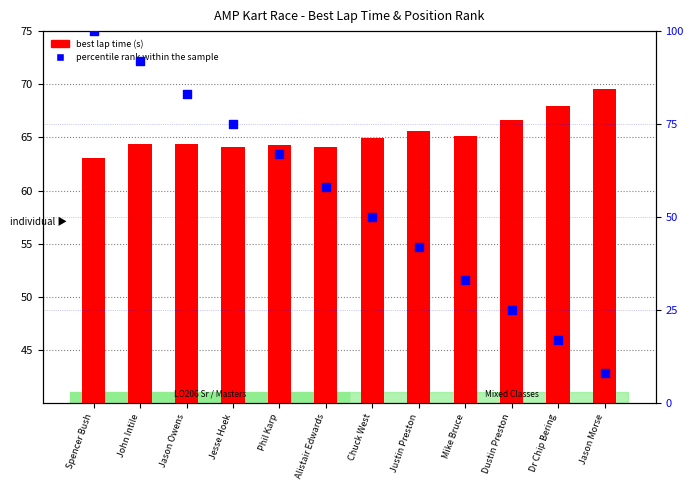

What is the total value across all series at Dustin Preston?

91.7